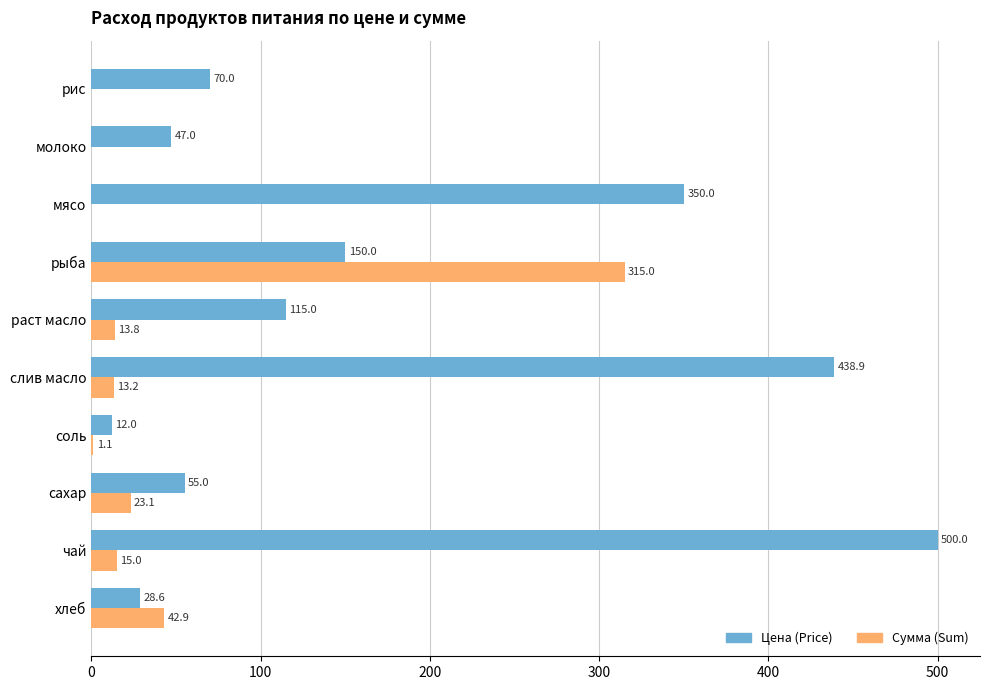

Which series changed the most between мясо and рис?

Цена (Price)